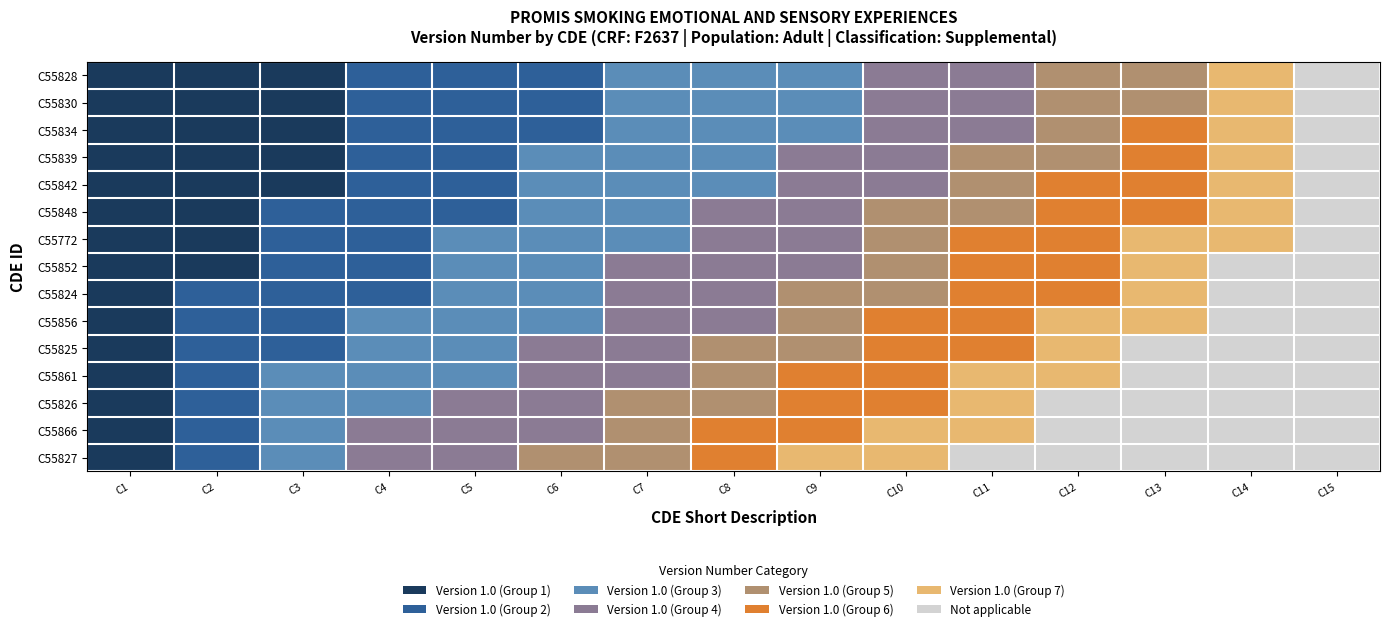

Reading right to left, extract all data points from this chart.

C55828: C15=7	C14=6	C13=4	C12=4	C11=3	C10=3	C9=2	C8=2	C7=2	C6=1	C5=1	C4=1	C3=0	C2=0	C1=0
C55830: C15=7	C14=6	C13=4	C12=4	C11=3	C10=3	C9=2	C8=2	C7=2	C6=1	C5=1	C4=1	C3=0	C2=0	C1=0
C55834: C15=7	C14=6	C13=5	C12=4	C11=3	C10=3	C9=2	C8=2	C7=2	C6=1	C5=1	C4=1	C3=0	C2=0	C1=0
C55839: C15=7	C14=6	C13=5	C12=4	C11=4	C10=3	C9=3	C8=2	C7=2	C6=2	C5=1	C4=1	C3=0	C2=0	C1=0
C55842: C15=7	C14=6	C13=5	C12=5	C11=4	C10=3	C9=3	C8=2	C7=2	C6=2	C5=1	C4=1	C3=0	C2=0	C1=0
C55848: C15=7	C14=6	C13=5	C12=5	C11=4	C10=4	C9=3	C8=3	C7=2	C6=2	C5=1	C4=1	C3=1	C2=0	C1=0
C55772: C15=7	C14=6	C13=6	C12=5	C11=5	C10=4	C9=3	C8=3	C7=2	C6=2	C5=2	C4=1	C3=1	C2=0	C1=0
C55852: C15=7	C14=7	C13=6	C12=5	C11=5	C10=4	C9=3	C8=3	C7=3	C6=2	C5=2	C4=1	C3=1	C2=0	C1=0
C55824: C15=7	C14=7	C13=6	C12=5	C11=5	C10=4	C9=4	C8=3	C7=3	C6=2	C5=2	C4=1	C3=1	C2=1	C1=0
C55856: C15=7	C14=7	C13=6	C12=6	C11=5	C10=5	C9=4	C8=3	C7=3	C6=2	C5=2	C4=2	C3=1	C2=1	C1=0
C55825: C15=7	C14=7	C13=7	C12=6	C11=5	C10=5	C9=4	C8=4	C7=3	C6=3	C5=2	C4=2	C3=1	C2=1	C1=0
C55861: C15=7	C14=7	C13=7	C12=6	C11=6	C10=5	C9=5	C8=4	C7=3	C6=3	C5=2	C4=2	C3=2	C2=1	C1=0
C55826: C15=7	C14=7	C13=7	C12=7	C11=6	C10=5	C9=5	C8=4	C7=4	C6=3	C5=3	C4=2	C3=2	C2=1	C1=0
C55866: C15=7	C14=7	C13=7	C12=7	C11=6	C10=6	C9=5	C8=5	C7=4	C6=3	C5=3	C4=3	C3=2	C2=1	C1=0
C55827: C15=7	C14=7	C13=7	C12=7	C11=7	C10=6	C9=6	C8=5	C7=4	C6=4	C5=3	C4=3	C3=2	C2=1	C1=0